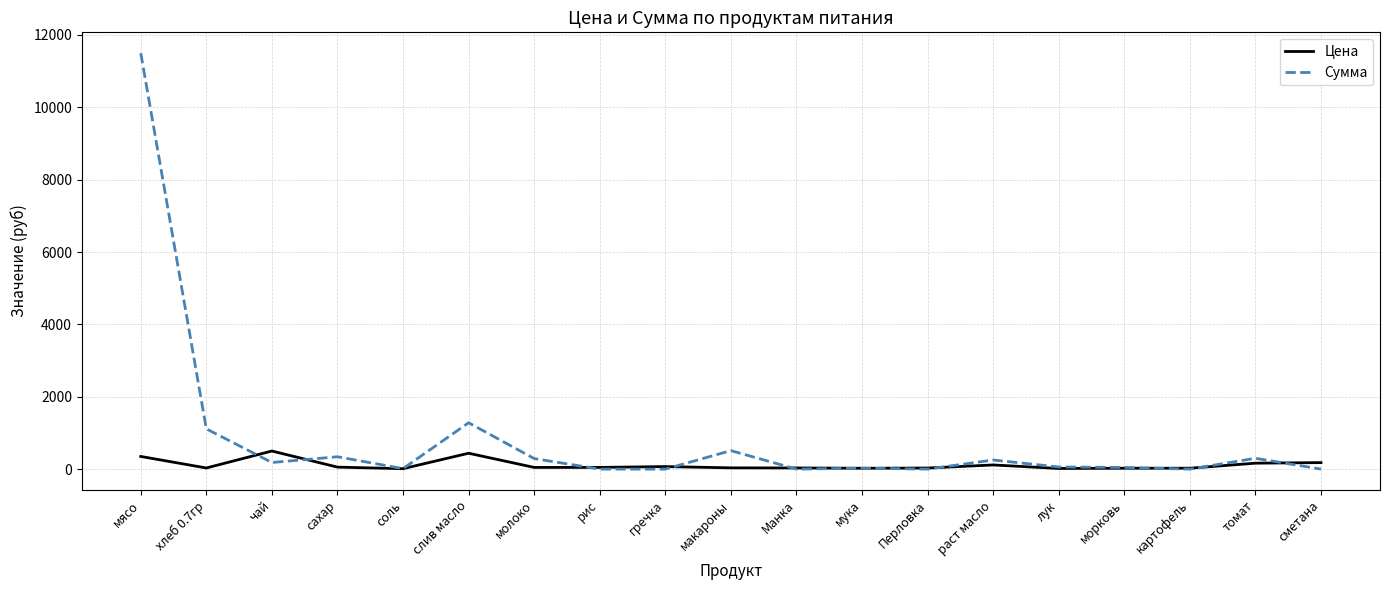

At which category does Сумма reach its first local valley?

чай